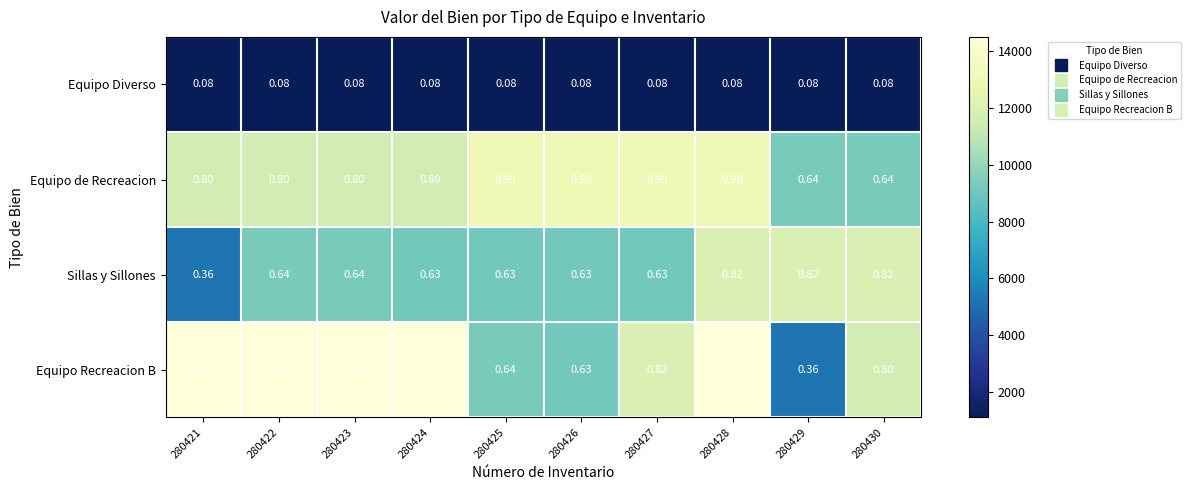

Rank the series at 280427 from lowest to highest value.

Equipo Diverso, Sillas y Sillones, Equipo Recreacion B, Equipo de Recreacion